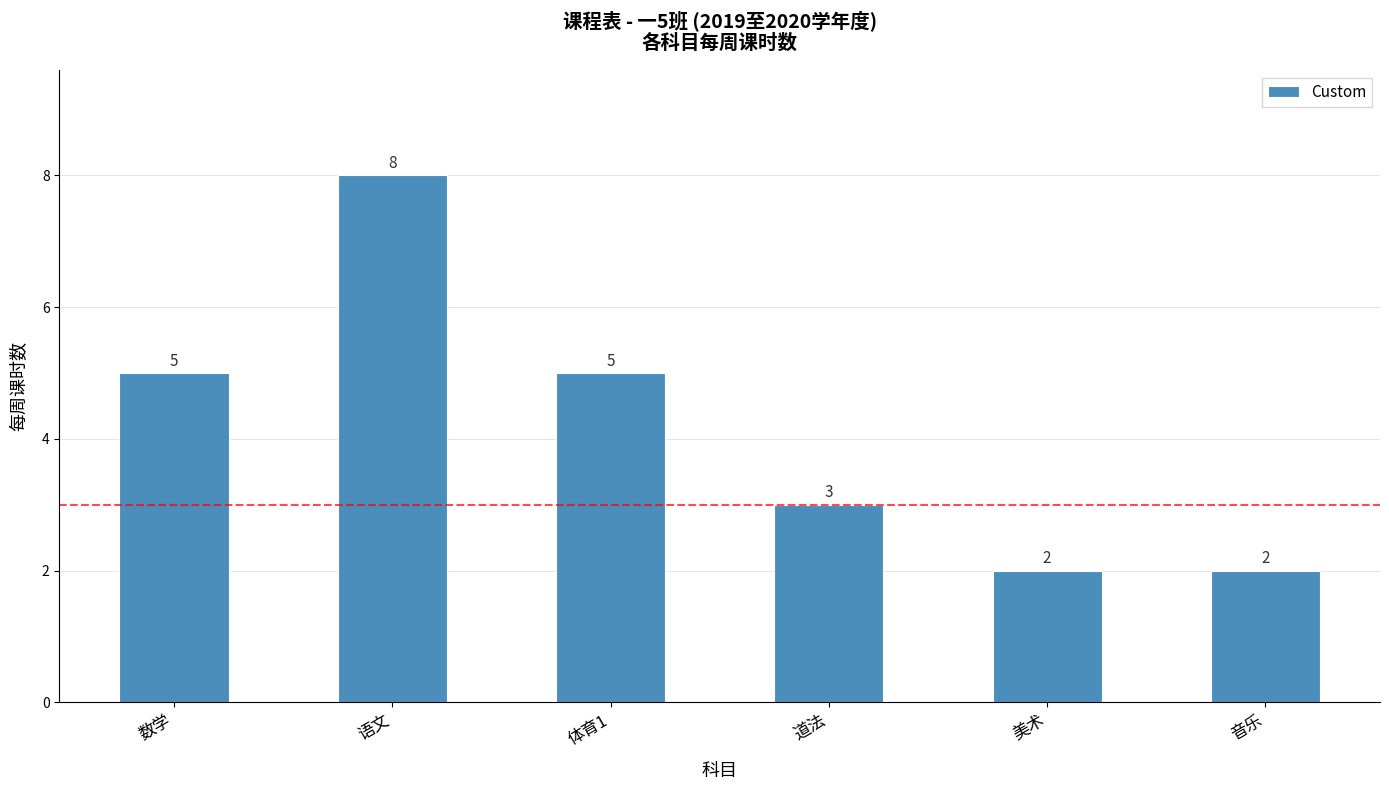

What is the label of the 1st bar from the right?

音乐